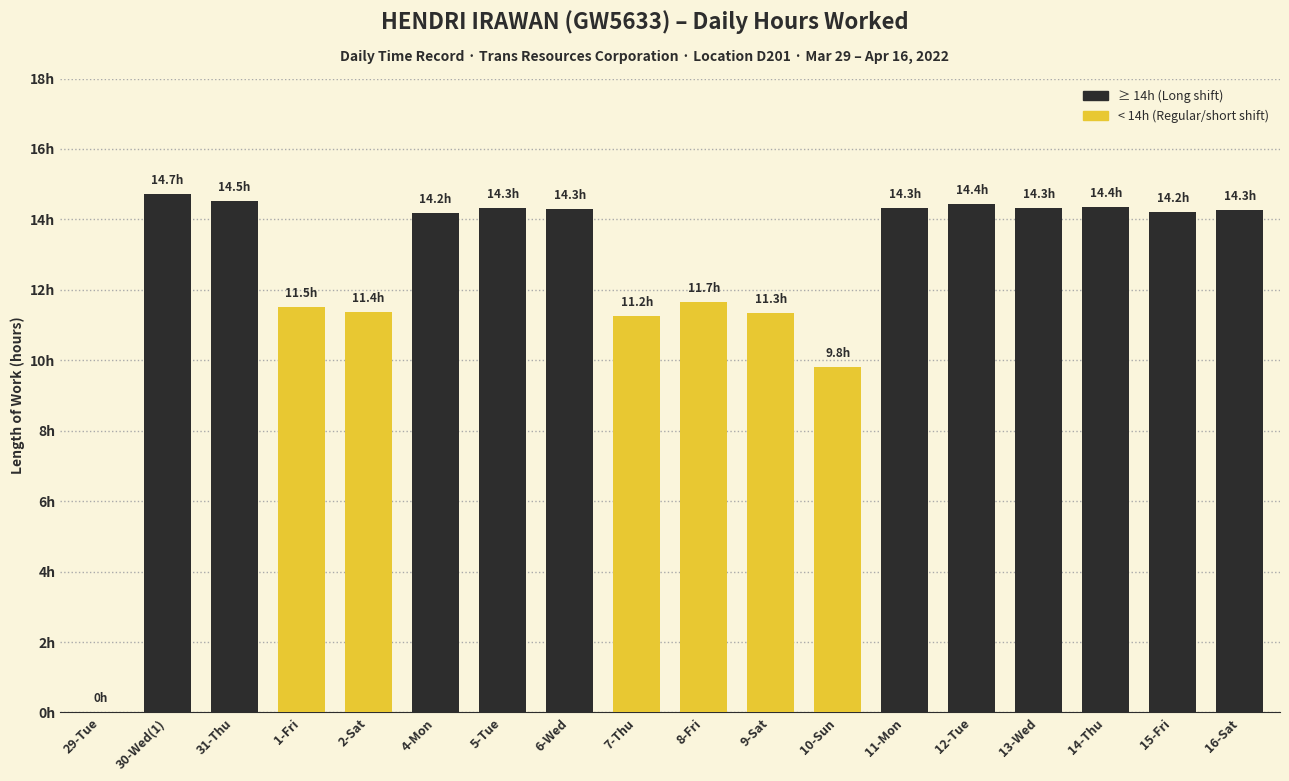

What is the difference between the second highest and second lowest values?

4.7